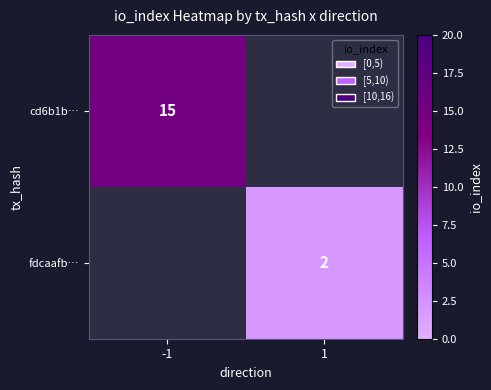

True or false: fdcaafb… has a value of 3 at 1.

False